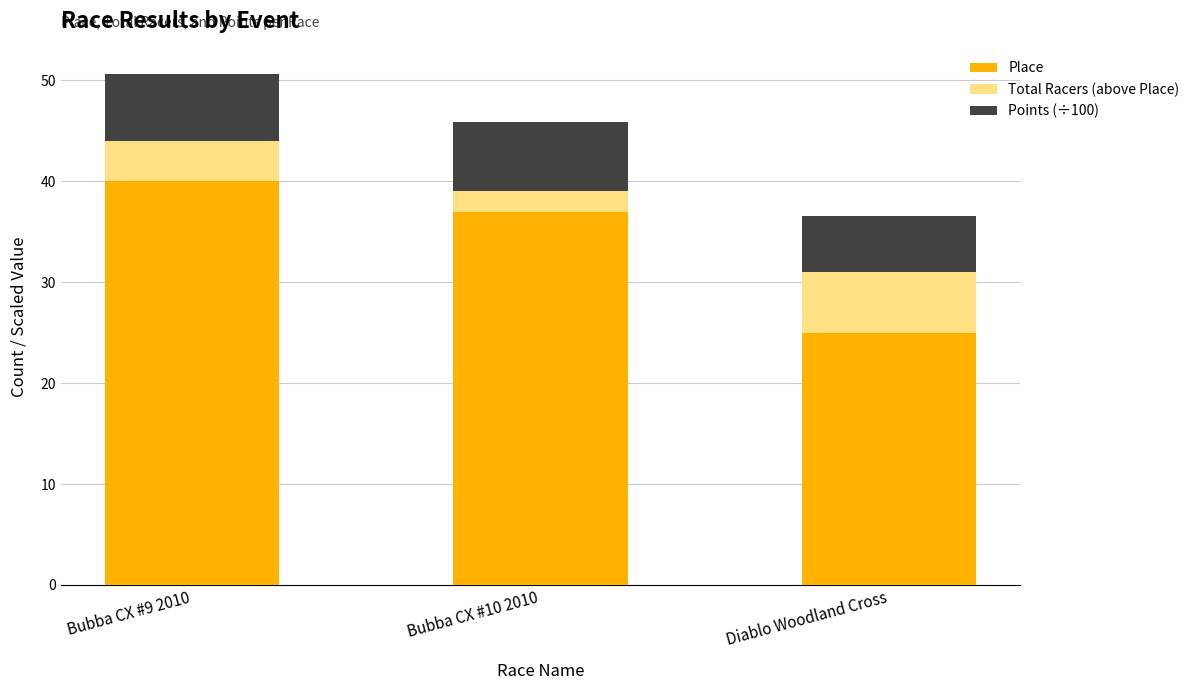

Where does the Place series first go above 37?

Bubba CX #9 2010